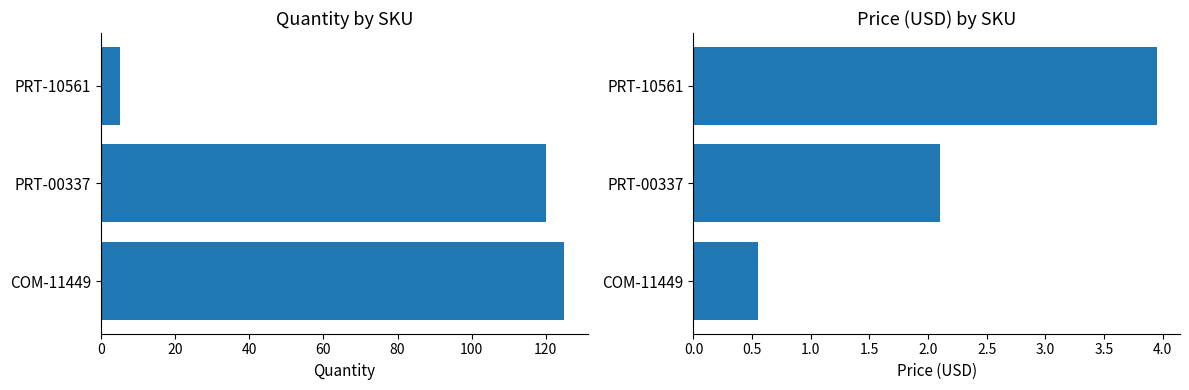

What is the difference between the second highest and minimum values in the Quantity series?

115.0